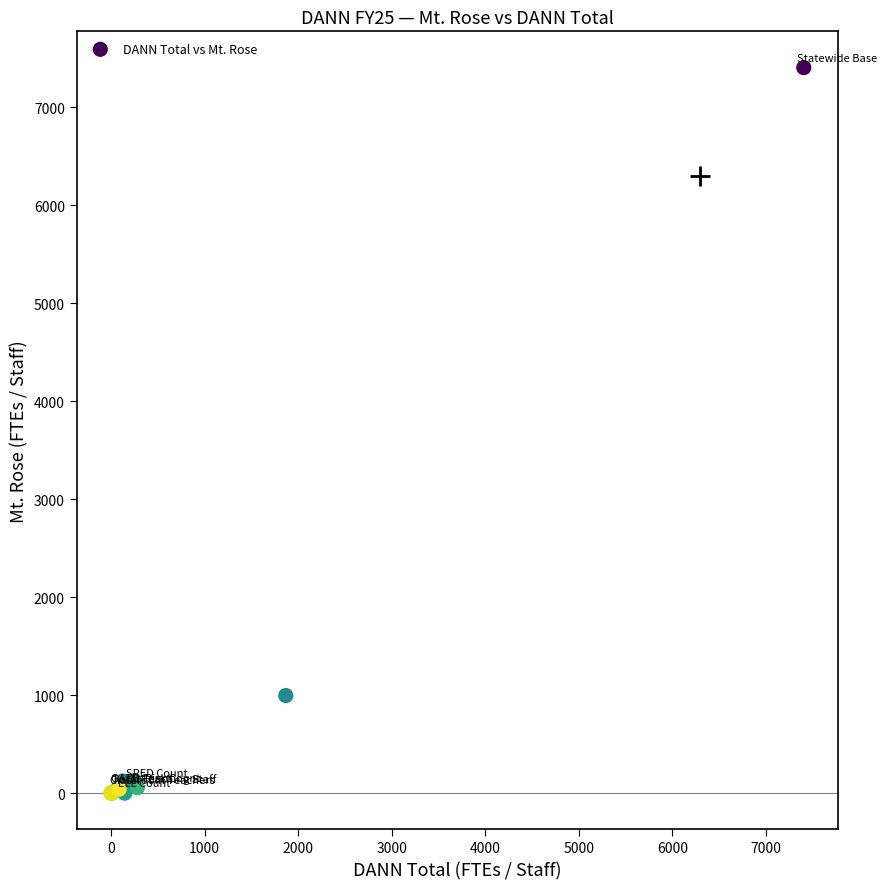

What Y value in the scatter plot is closest to 3702?

996